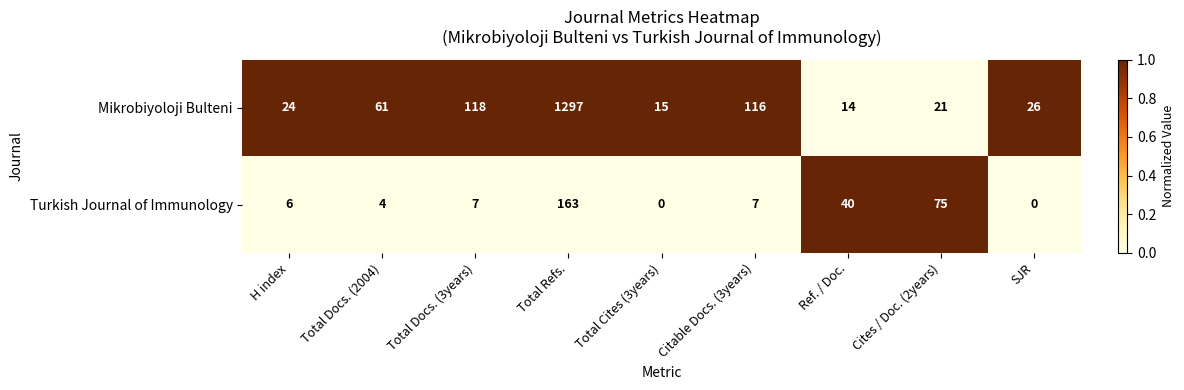

Which series has the largest total across all categories?

Mikrobiyoloji Bulteni